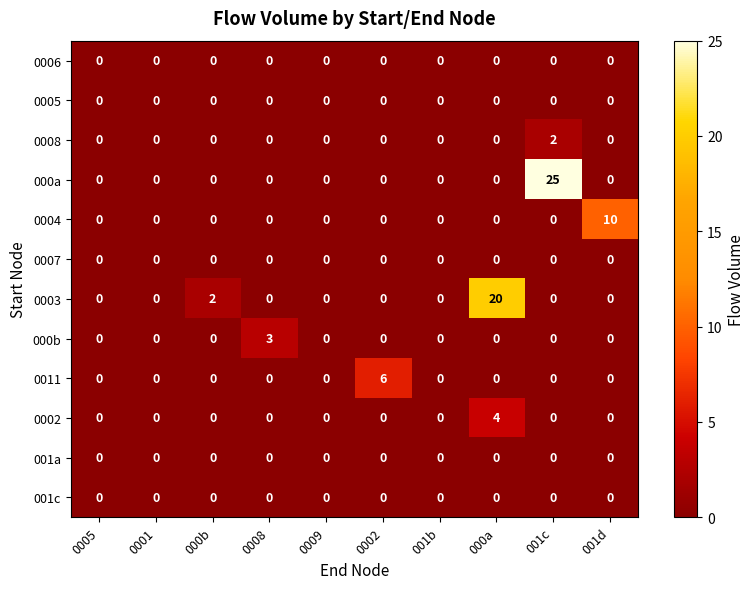

What is the maximum value for 000b?

3